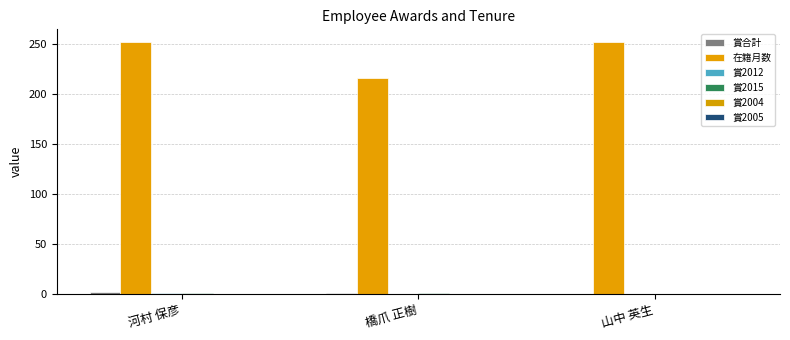

Reading right to left, what are all the values shown in this chart?

賞合計: 0	1	2
在籍月数: 252	216	252
賞2012: 0	0	1
賞2015: 0	1	1
賞2004: 0	0	0
賞2005: 0	0	0